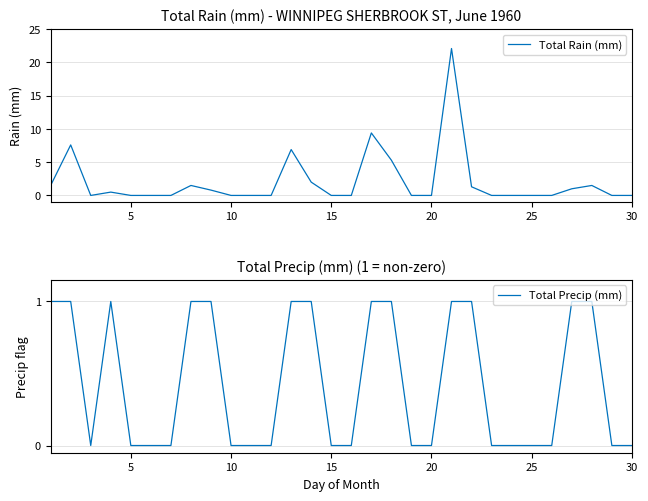

Which series ends up on top after the final intersection of Total Rain (mm) and Total Precip (mm)?

Total Precip (mm)